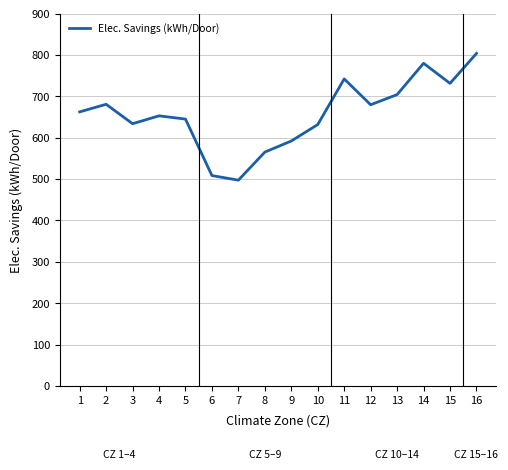

Is it true that the value at 6 is 849.7?

False